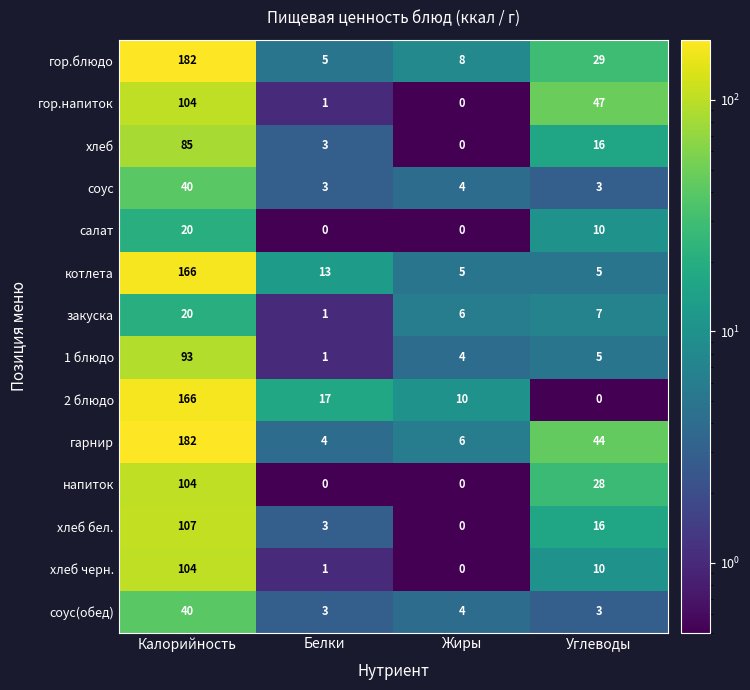

Which series changed the most between Белки and Углеводы?

гор.напиток